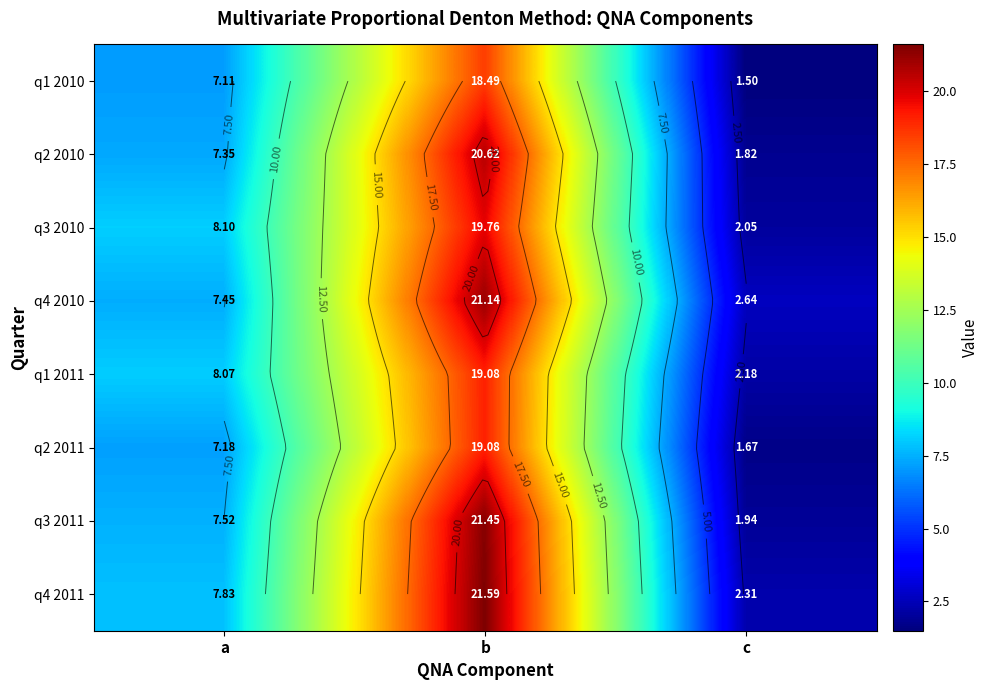

Which category has the highest value in the q2 2011 series?

b